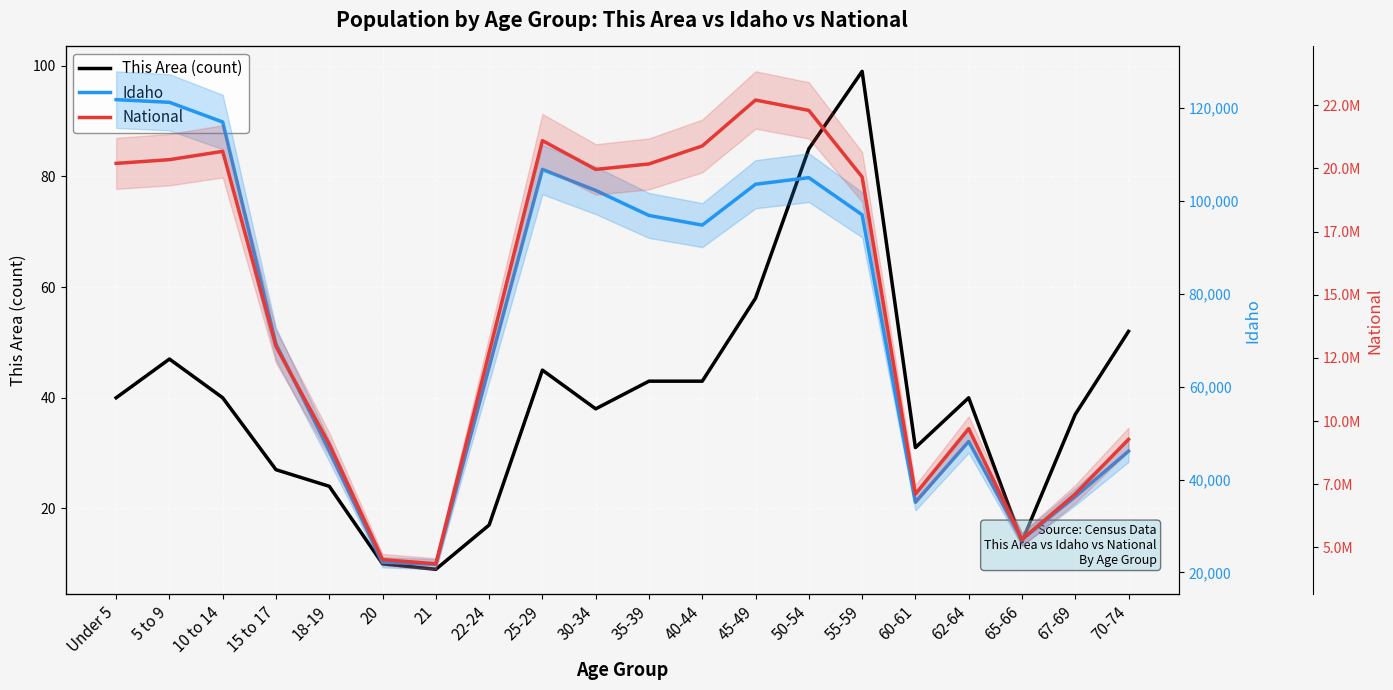

True or false: Idaho has a value of 12457 at 20.

False